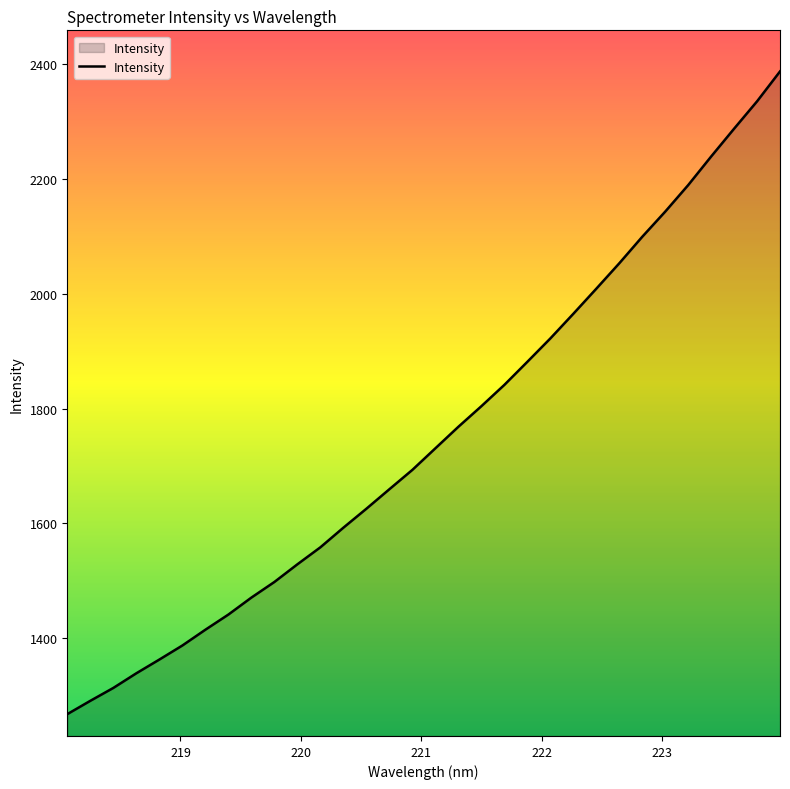

What is the sum of all values?

56098.3